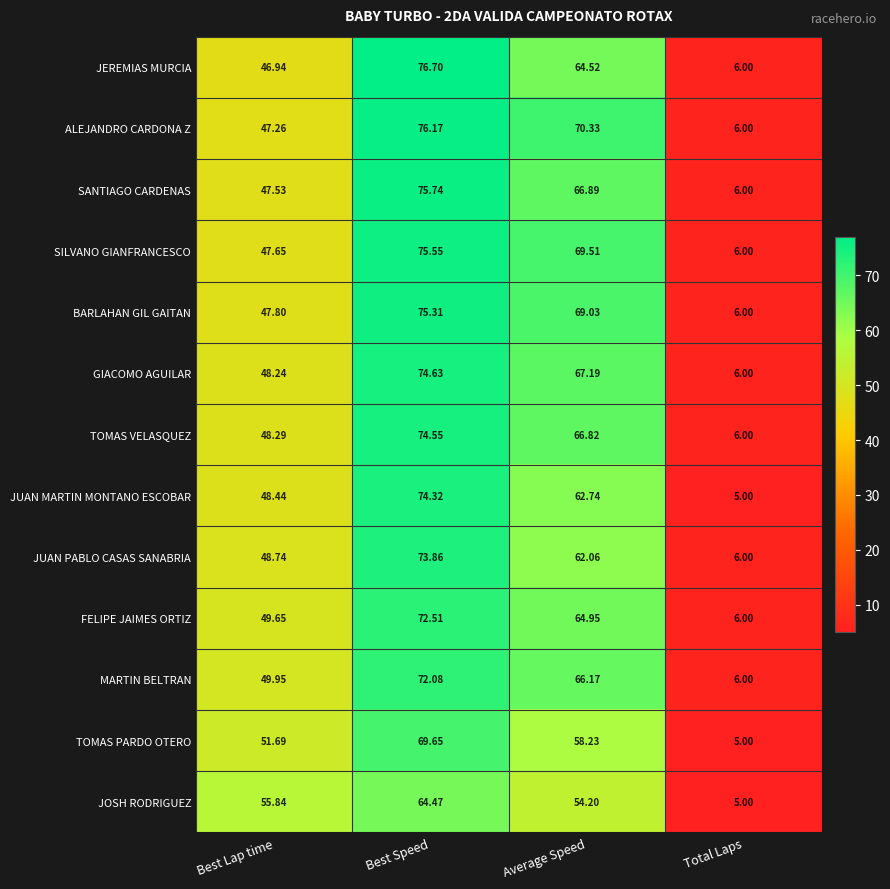

Which series has the widest spread of values?

JEREMIAS MURCIA